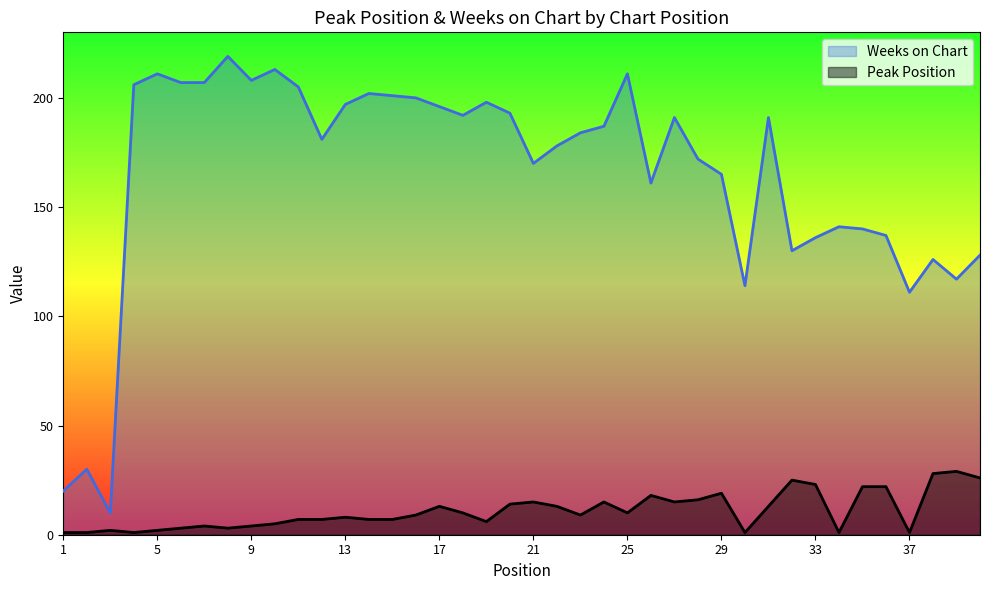

What is the spread (max minus min) of values at 23?

175